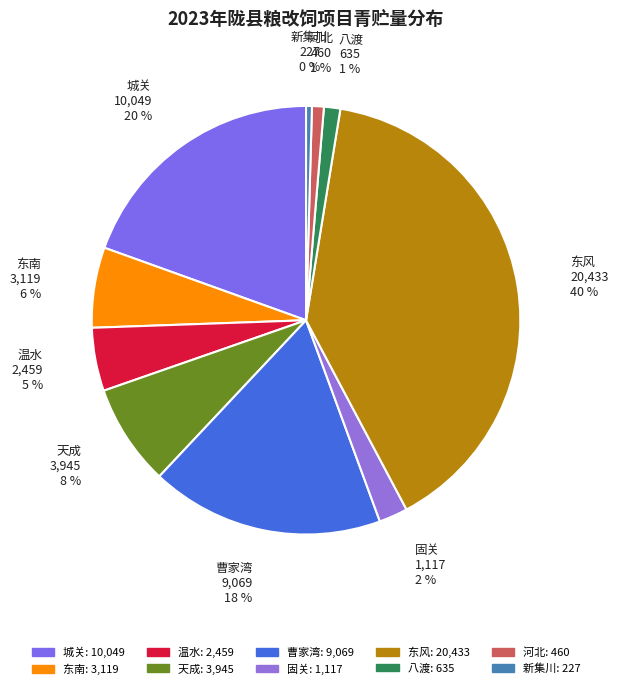

Do 新集川 and 曹家湾 together represent more than half of the pie?

No